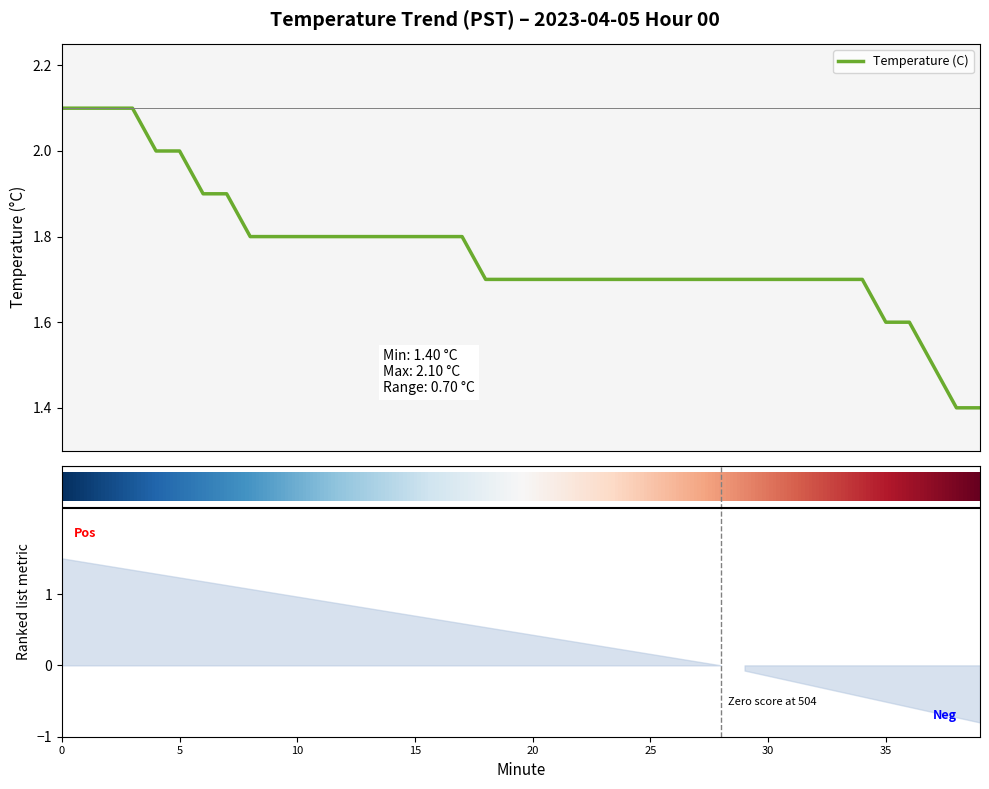

Is this an area chart (filled region under the line)?

No